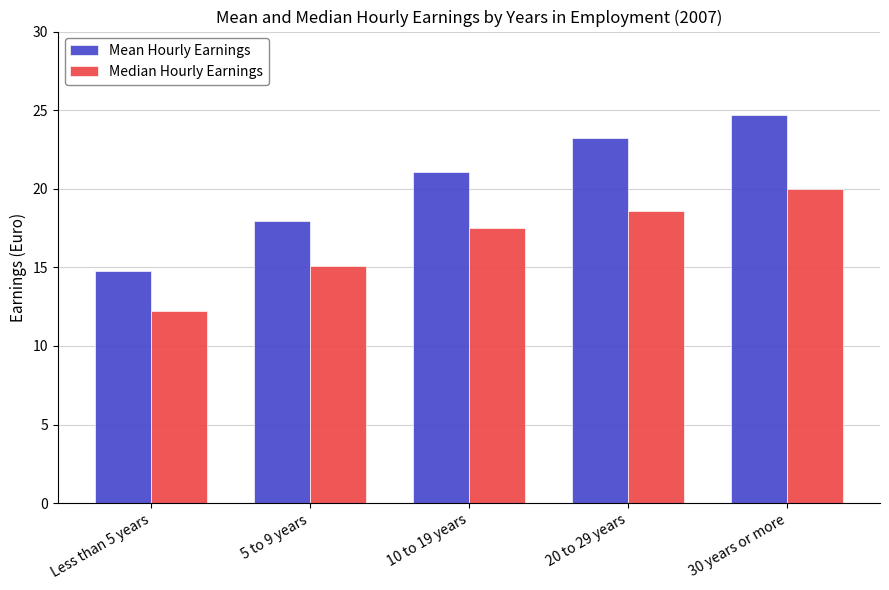

How many groups of bars are there?

5